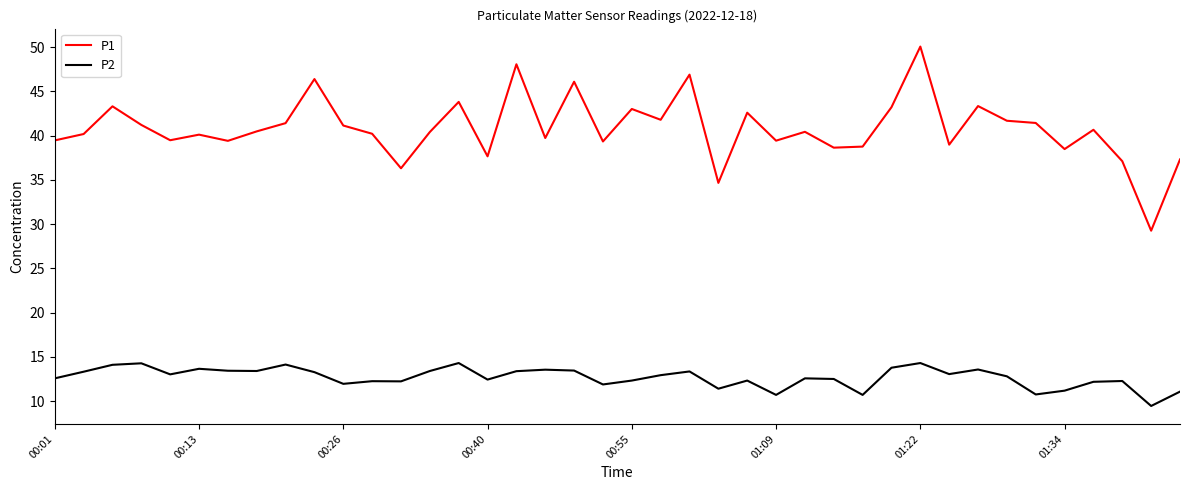

List the series in order of their peak value, highest first.

P1, P2